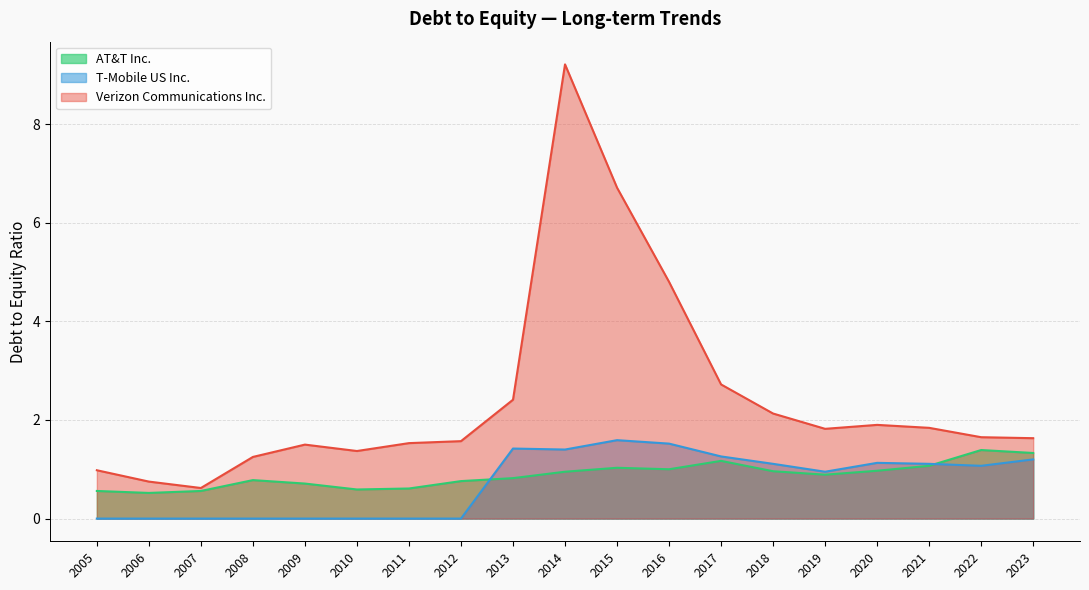

Is the value of Verizon Communications Inc. at 2007 greater than the value of AT&T Inc. at 2017?

No